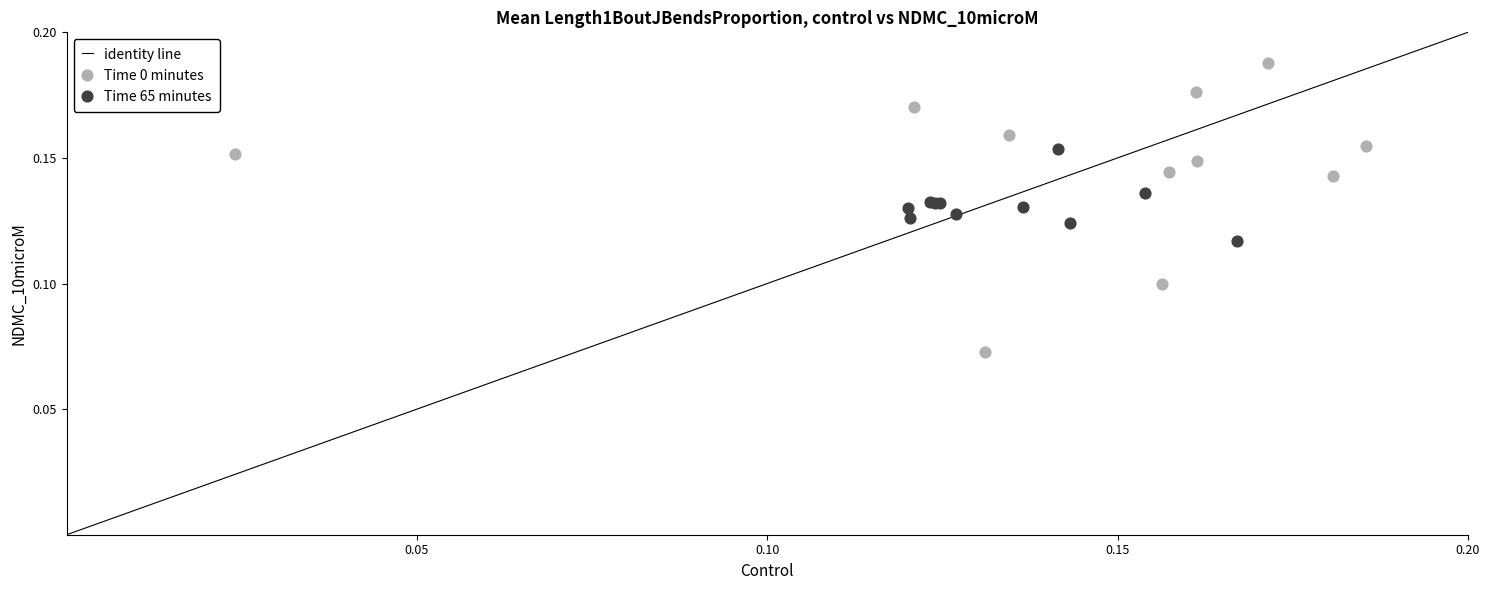

Which series contains the highest Y value?

Time 0 minutes